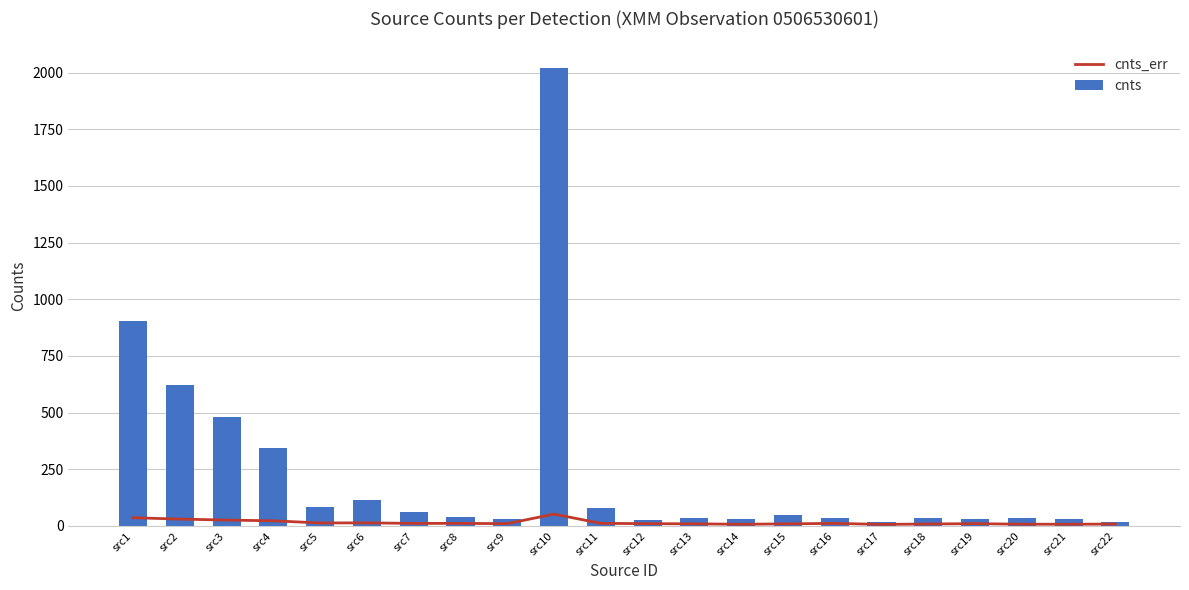

List the series in order of their peak value, highest first.

cnts, cnts_err